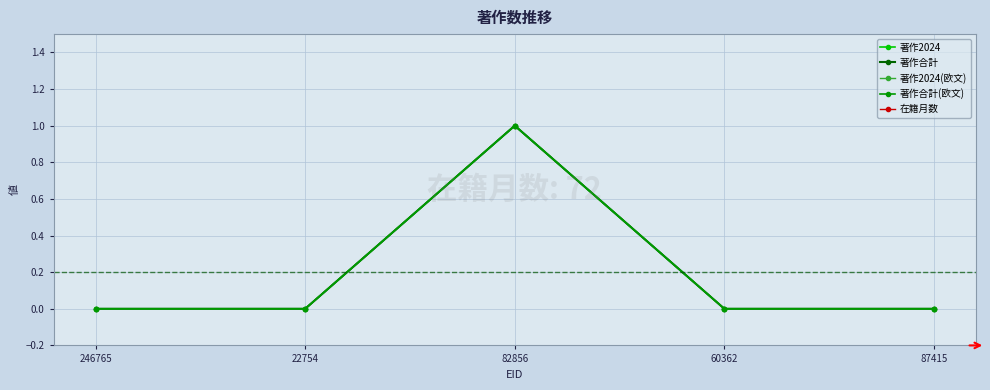

How many 著作合計 values are between 0 and 1?

5